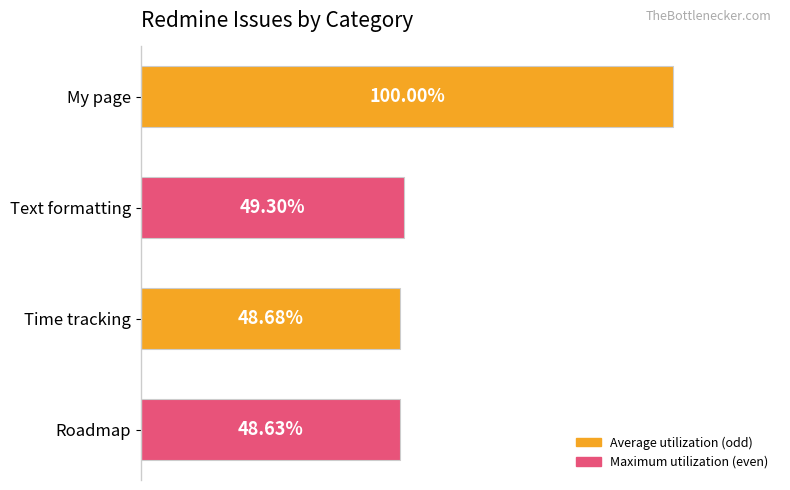

Does the chart contain any negative values?

No